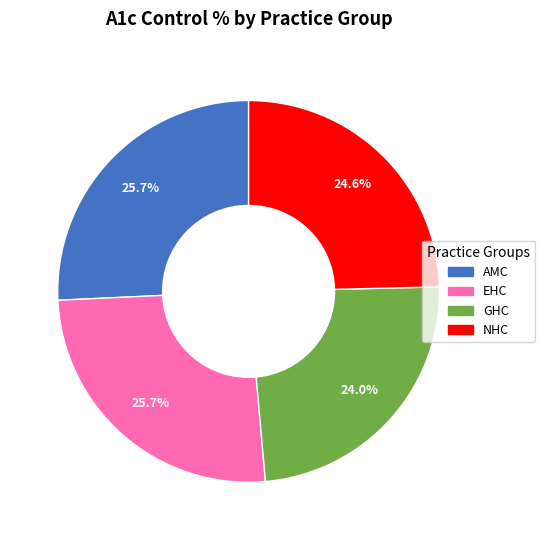

To the nearest percent, what is the difference between the largest and smallest slice percentages?

2%